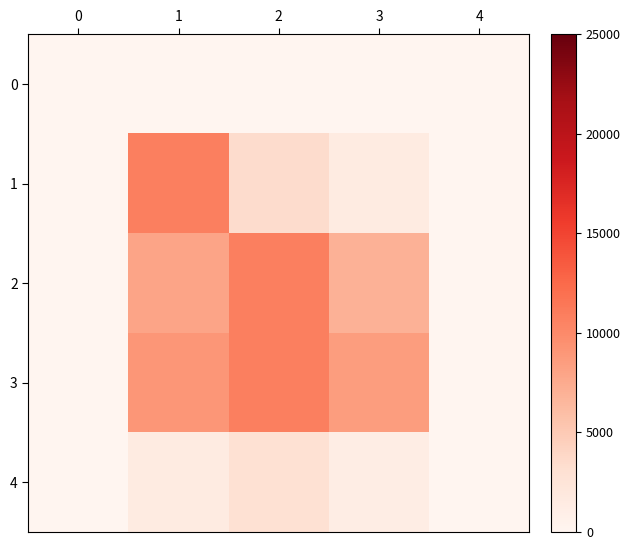

The value of 3 at 0 is 0. True or false?

True